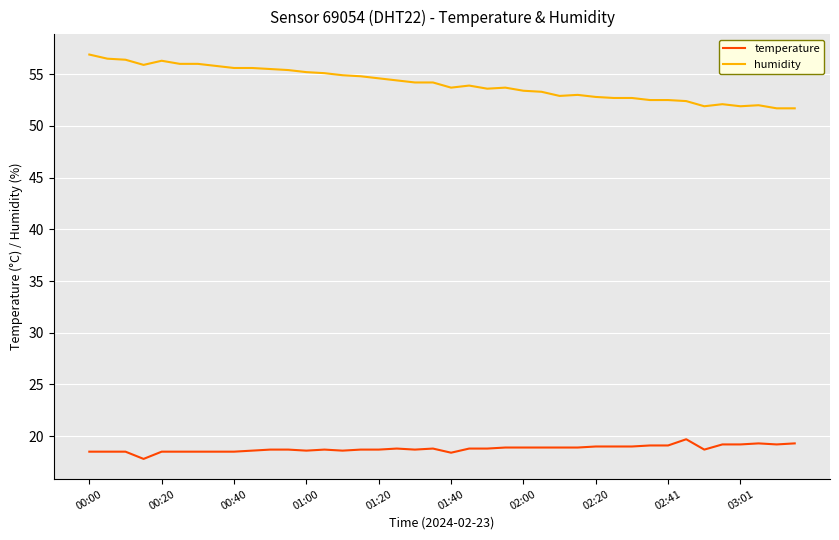

What is the difference between the second highest and second lowest values in the humidity series?

4.8